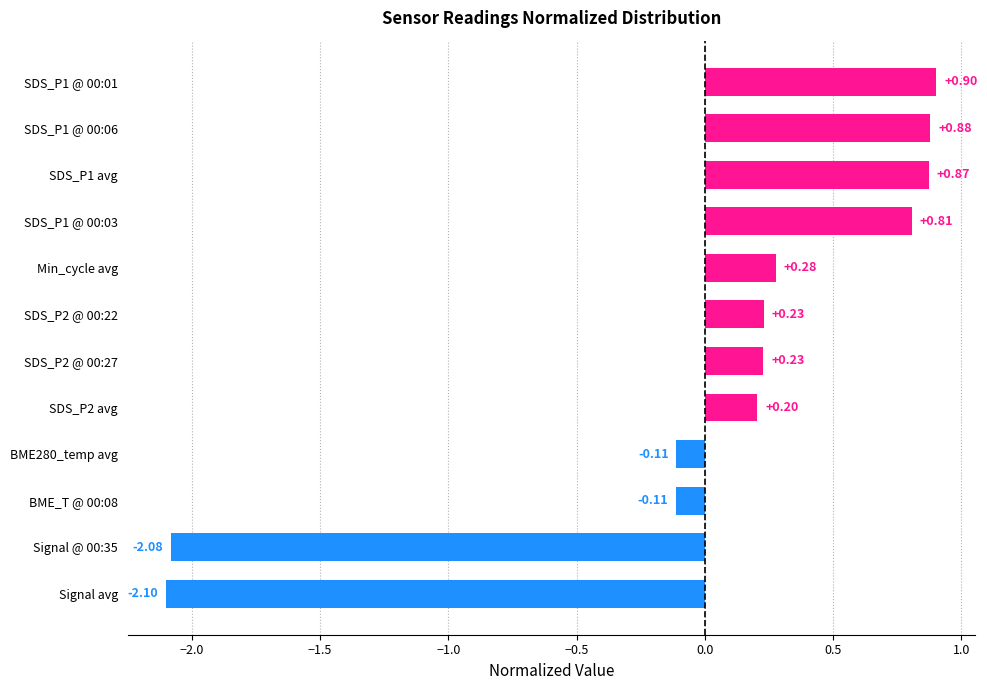

How many values are below zero?

4